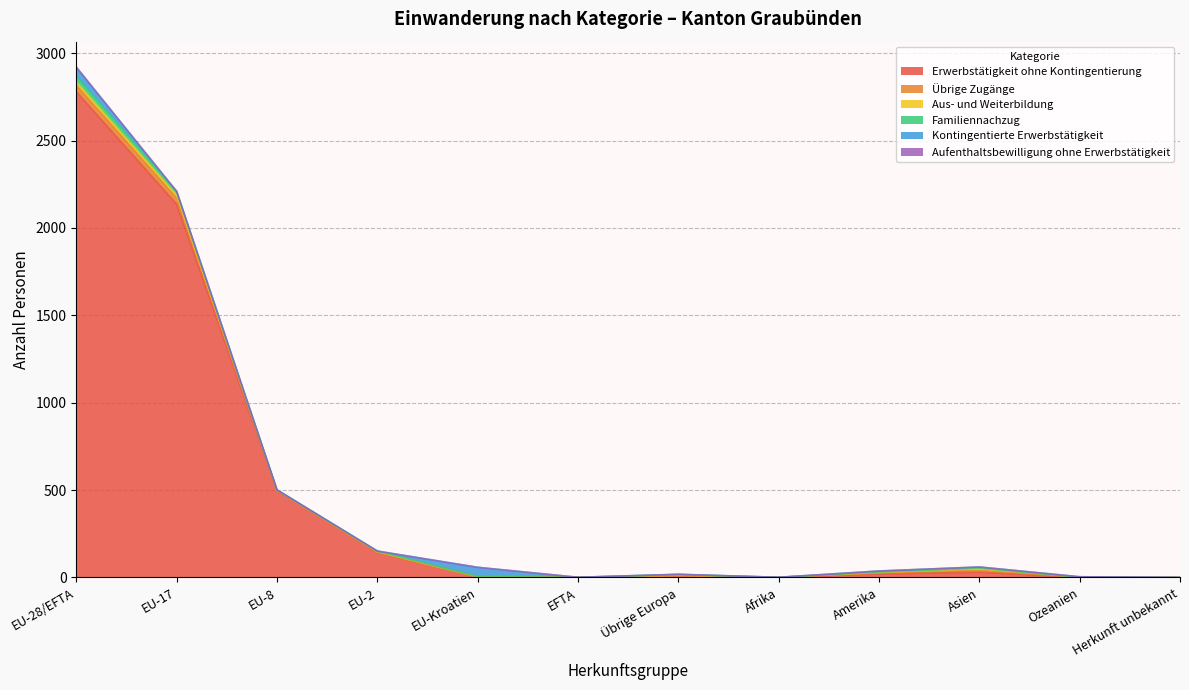

What are all the series names shown in the legend?

Erwerbstätigkeit ohne Kontingentierung, Übrige Zugänge, Aus- und Weiterbildung, Familiennachzug, Kontingentierte Erwerbstätigkeit, Aufenthaltsbewilligung ohne Erwerbstätigkeit